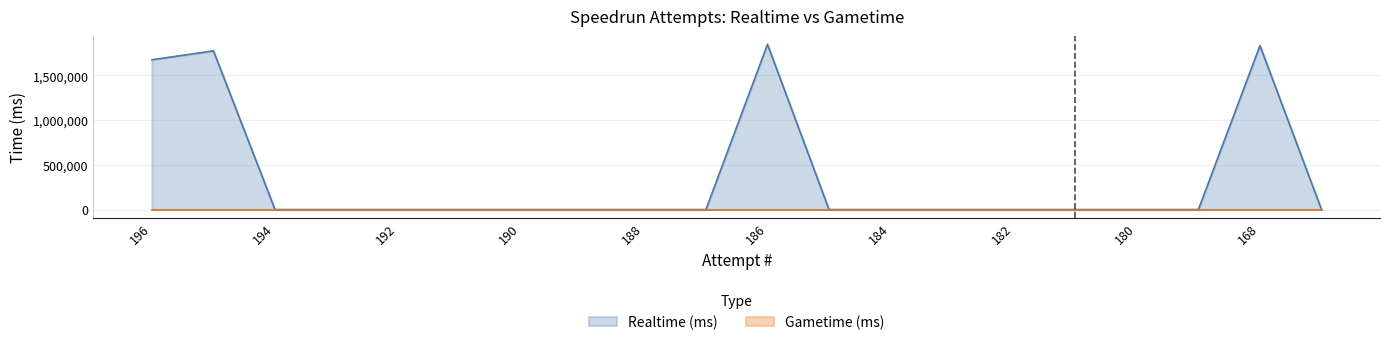

Does the chart have visible grid lines?

Yes